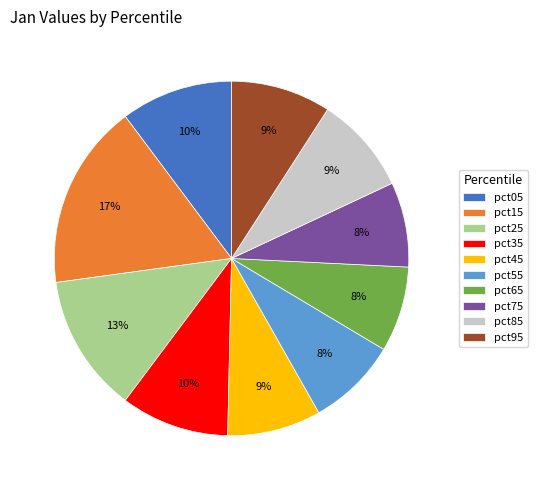

Is pct55 the majority of the pie?

No